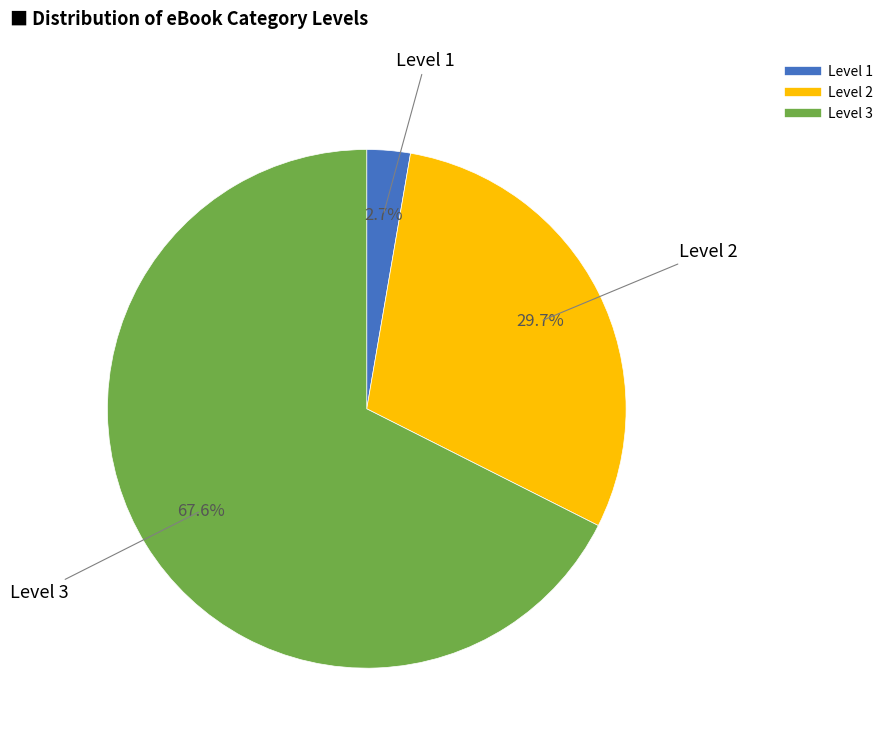

What is the ratio of the value at Level 2 to the value at Level 3?

0.4